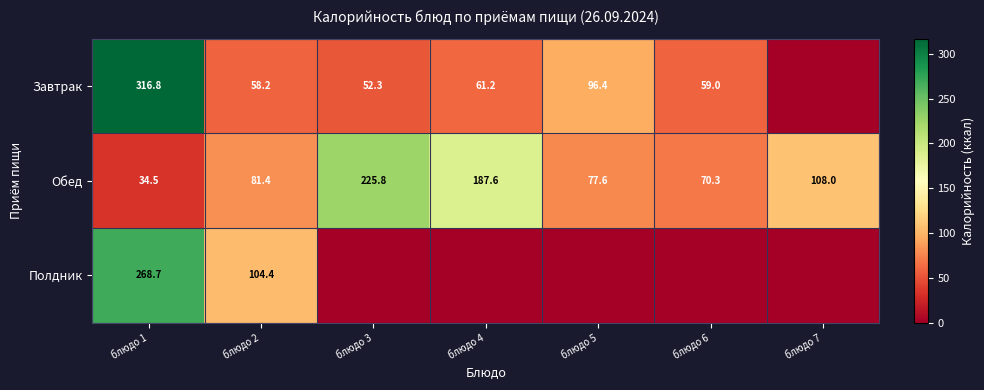

What is the minimum value for Обед?

34.5